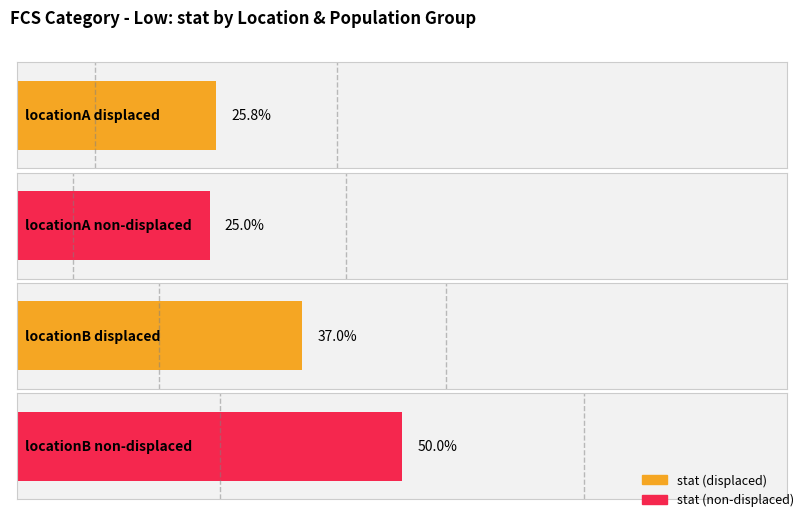

What is the difference between the stat_upp values at locationB non-displaced and locationB displaced?

0.2